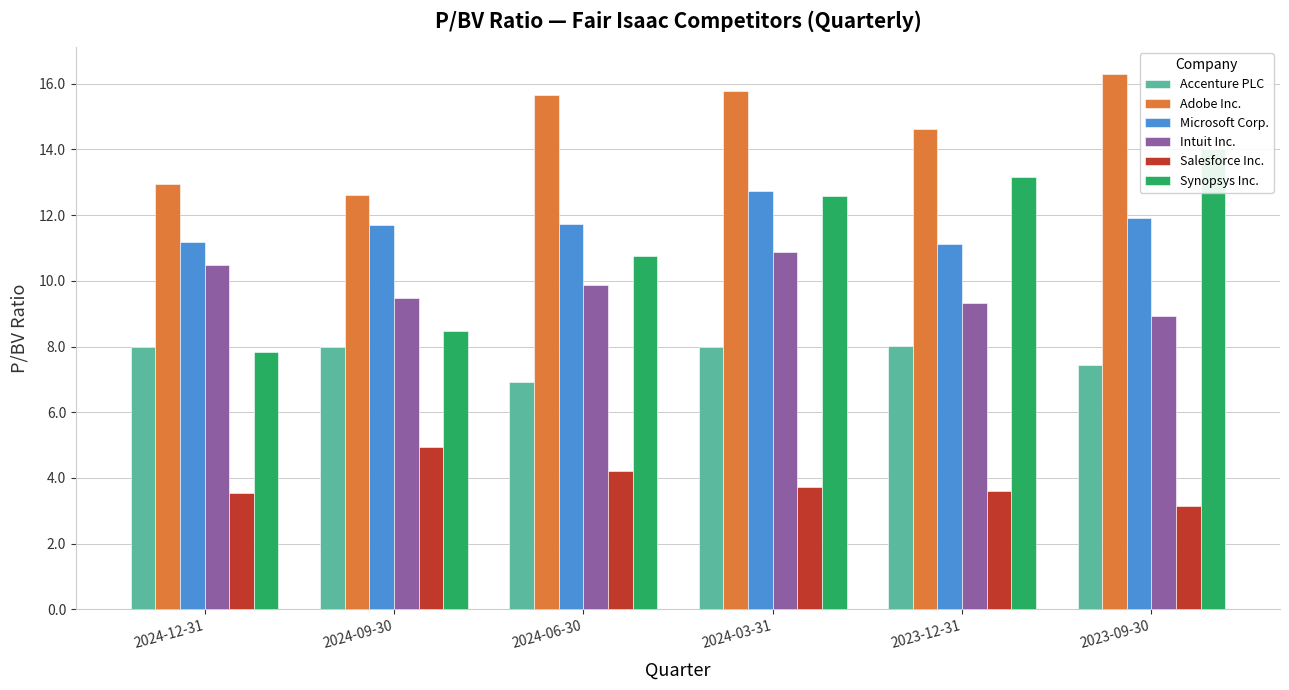

Which category has the highest value across all series?

2023-09-30